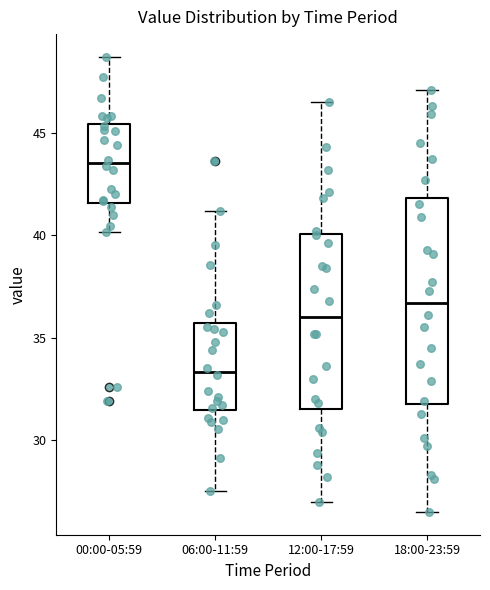

Reading left to right, transcribe this box plot: for each box, give where its median line is, the range the box spans, and where its two whiskers end, as read against the y-axis. The values are not printed on the chart, so give them approximately, as read against the axis.

00:00-05:59: median 43.5, box 41.5 to 45.5, whiskers 40.0 to 48.5
06:00-11:59: median 33.5, box 31.5 to 35.5, whiskers 27.5 to 41.0
12:00-17:59: median 36.0, box 31.5 to 40.0, whiskers 27.0 to 46.5
18:00-23:59: median 36.5, box 32.0 to 42.0, whiskers 26.5 to 47.0